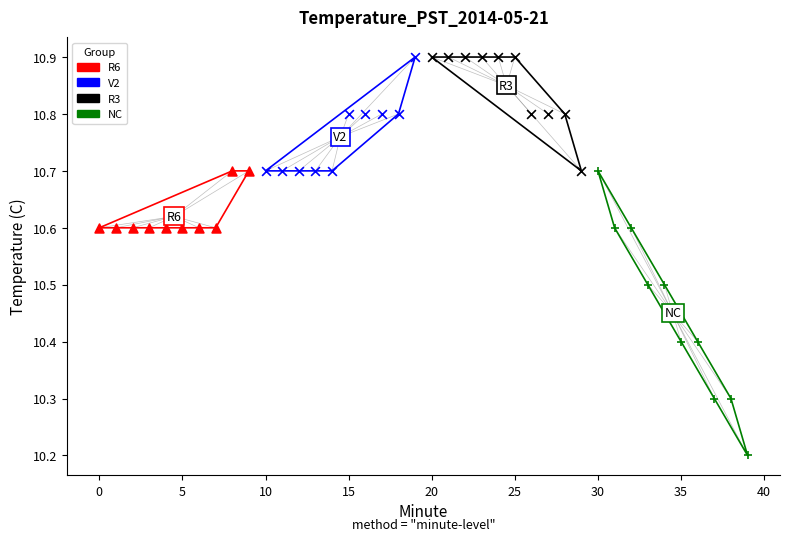

Which series contains the lowest Y value?

NC